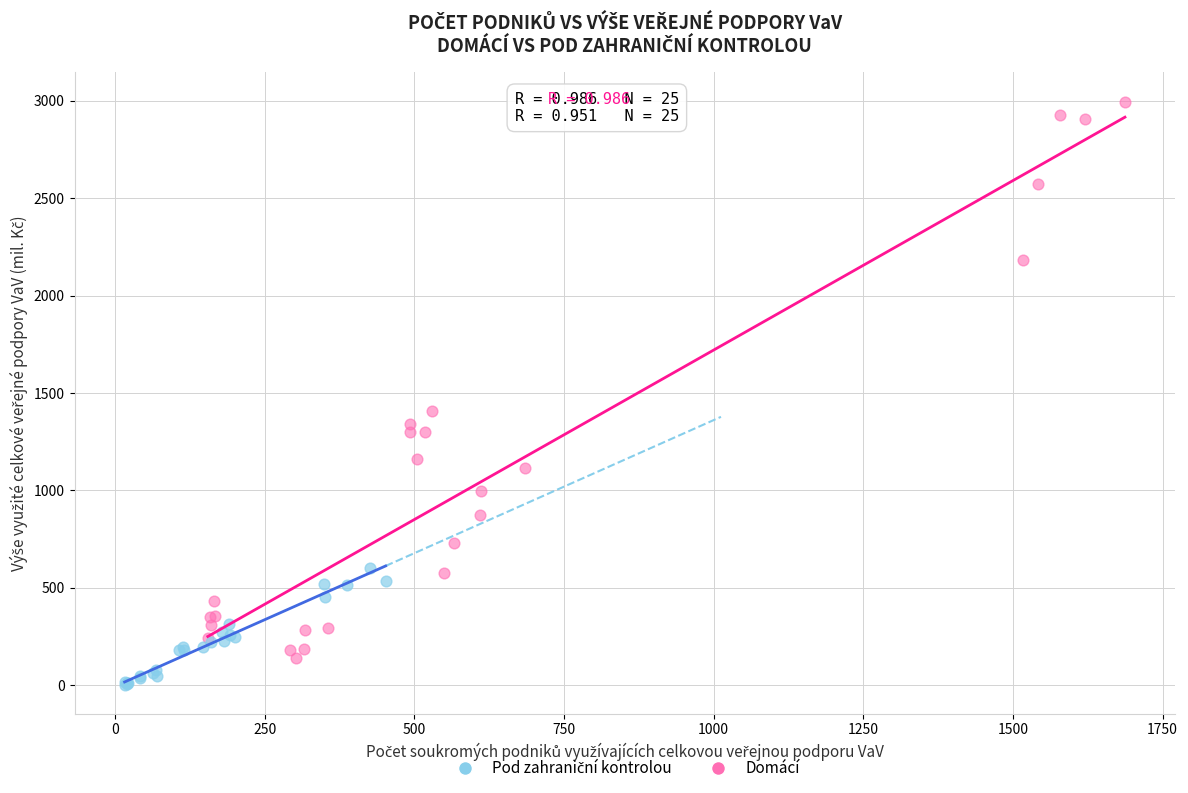

Which series reaches the maximum Y coordinate?

Domácí